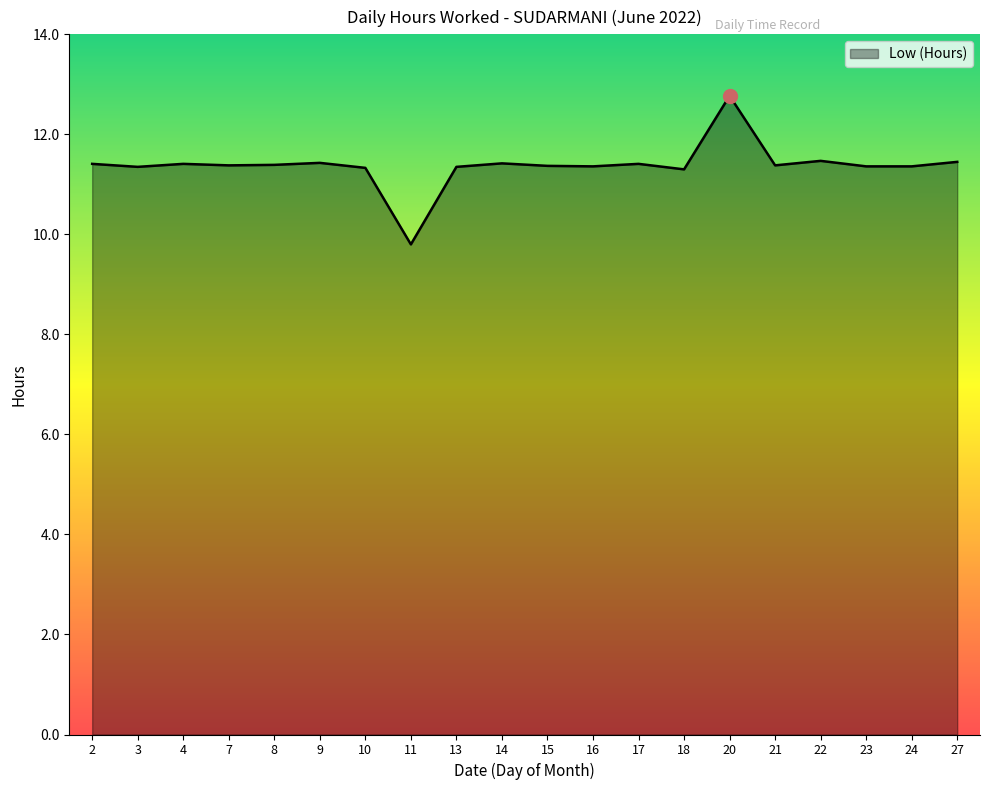

What is the approximate value at 16?

11.4